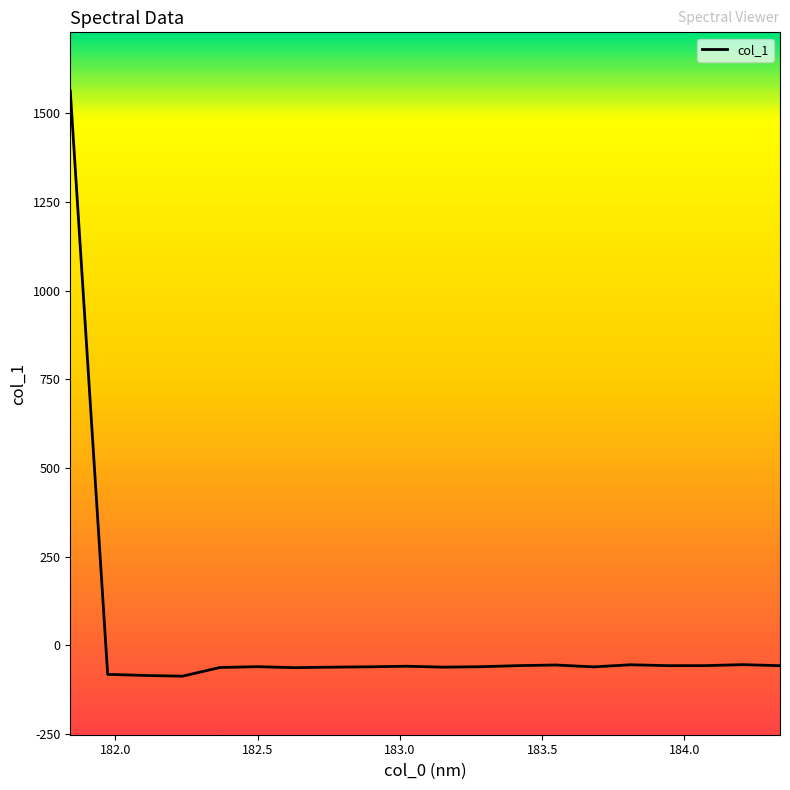

What is the maximum value shown in the chart?

1562.9